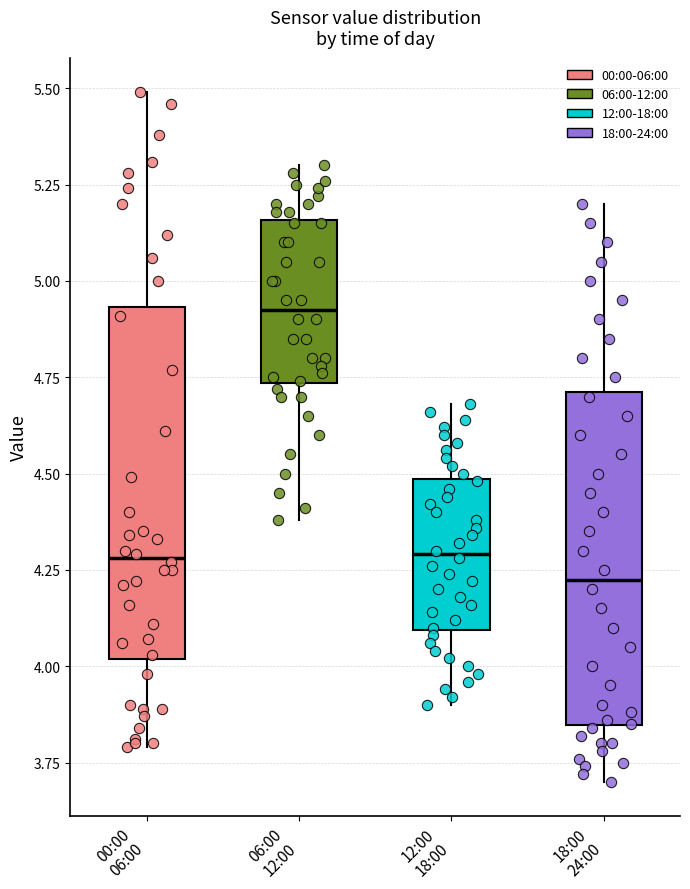

Reading left to right, transcribe this box plot: for each box, give where its median line is, the range the box spans, and where its two whiskers end, as read against the y-axis. The values are not printed on the chart, so give them approximately, as read against the axis.

00:00 06:00: median 4.30, box 4.00 to 4.95, whiskers 3.80 to 5.50
06:00 12:00: median 4.95, box 4.75 to 5.15, whiskers 4.40 to 5.30
12:00 18:00: median 4.30, box 4.10 to 4.50, whiskers 3.90 to 4.70
18:00 24:00: median 4.25, box 3.85 to 4.70, whiskers 3.70 to 5.20